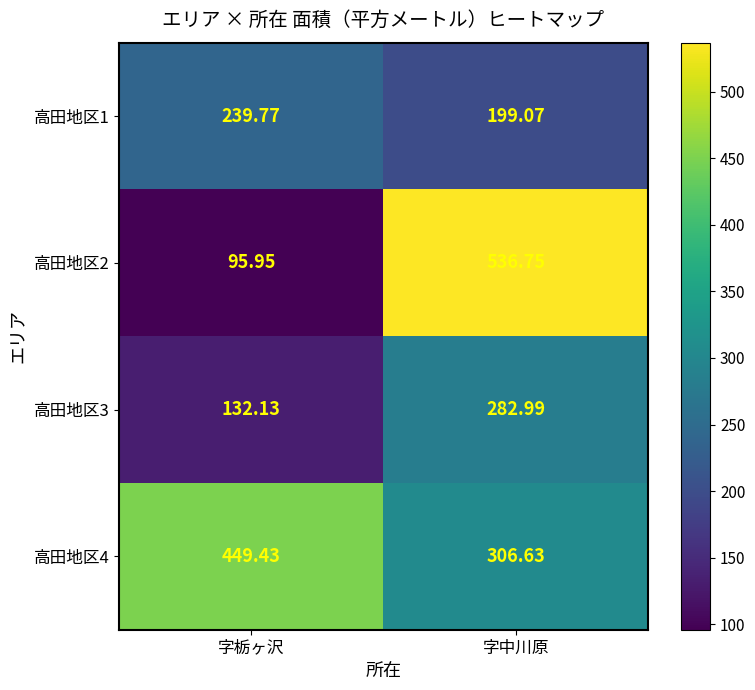

List the series in order of their peak value, lowest first.

高田地区1, 高田地区3, 高田地区4, 高田地区2